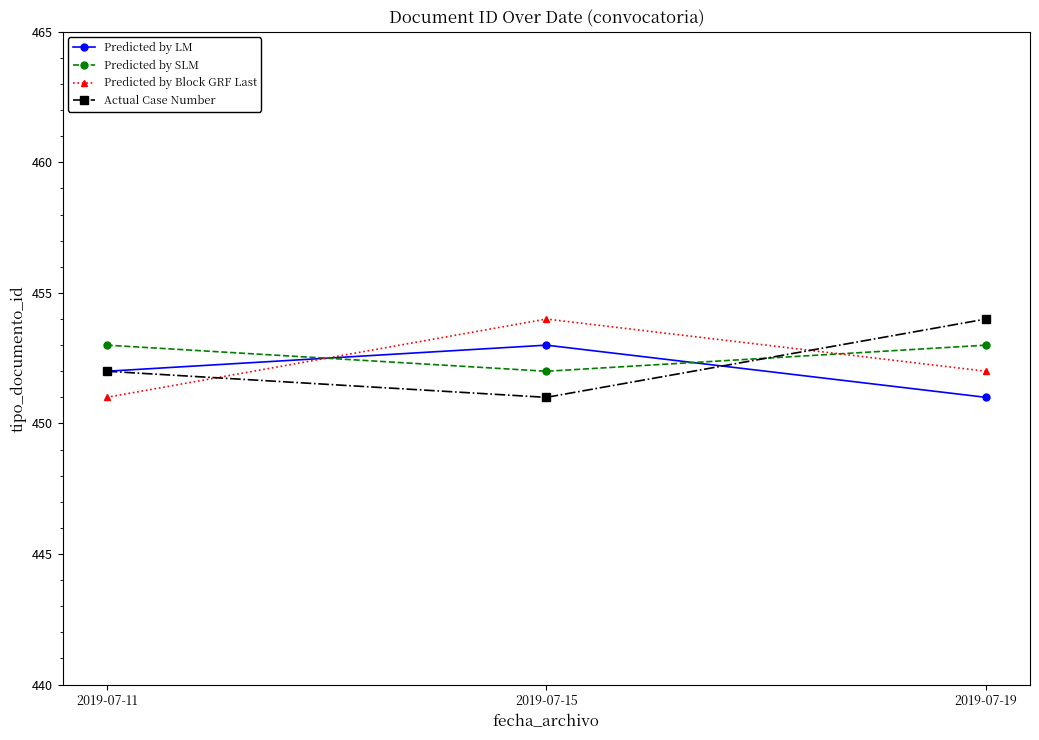

What is the value of the Predicted by LM point at the 3rd from the left?

451